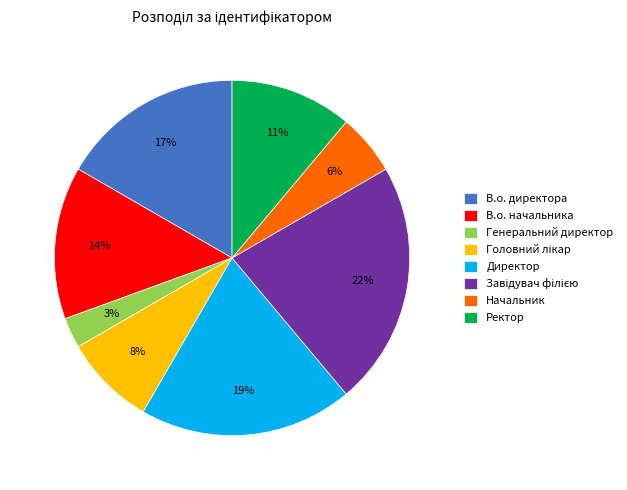

True or false: Директор accounts for 19% of the total.

True